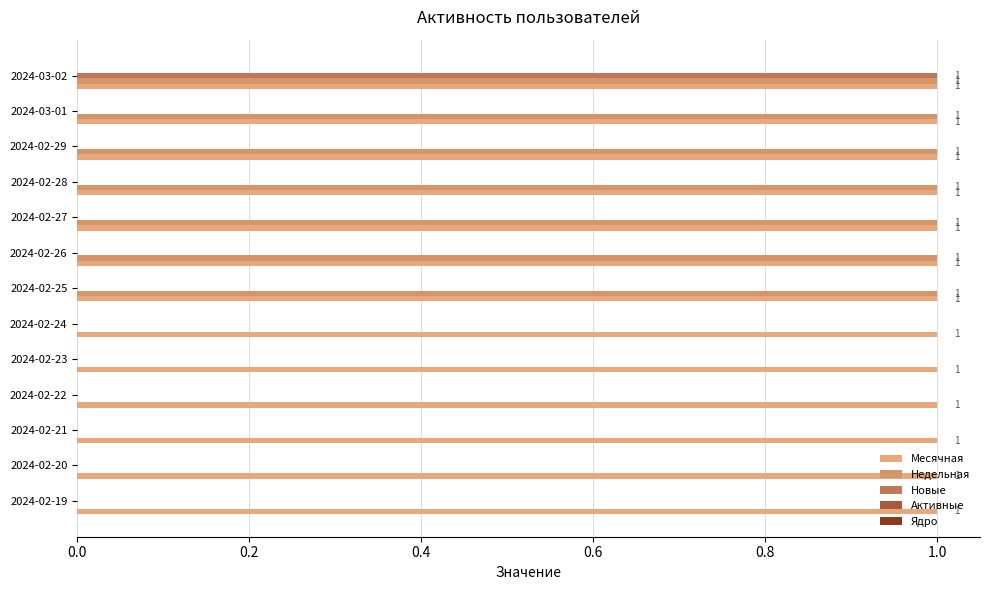

How many categories are shown in the chart?

13